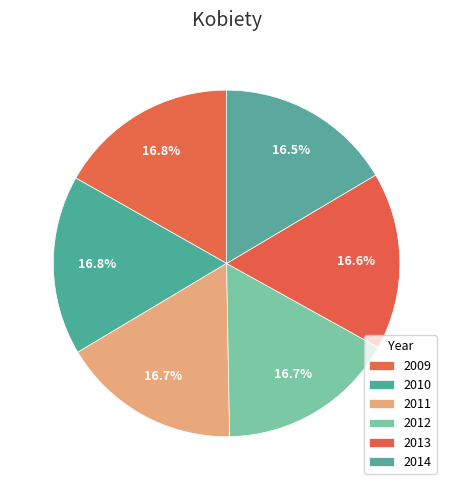

Does any single category account for the majority?

No